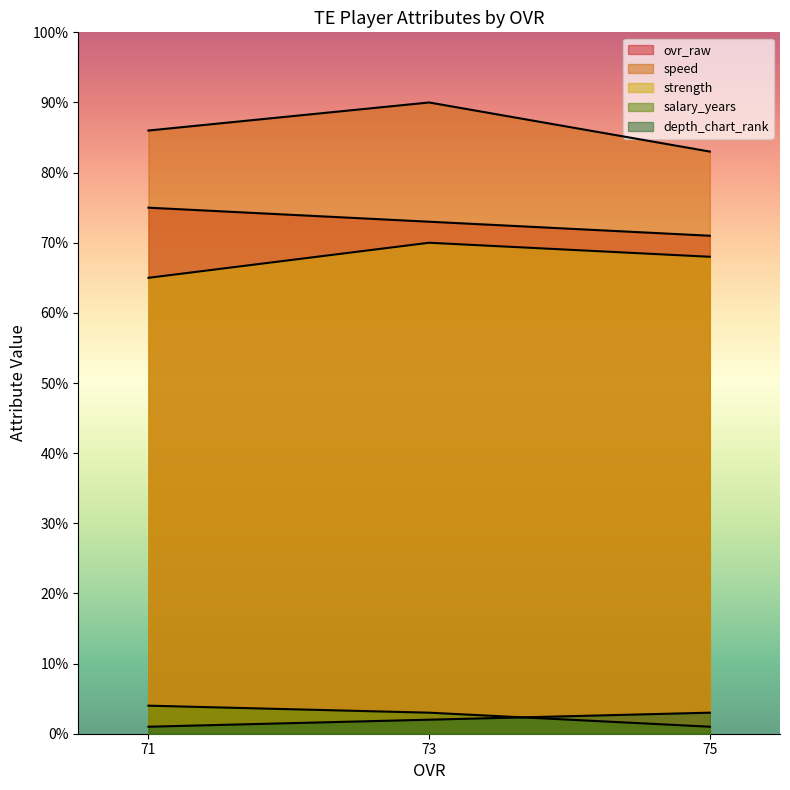

How many lines are shown in the chart?

5